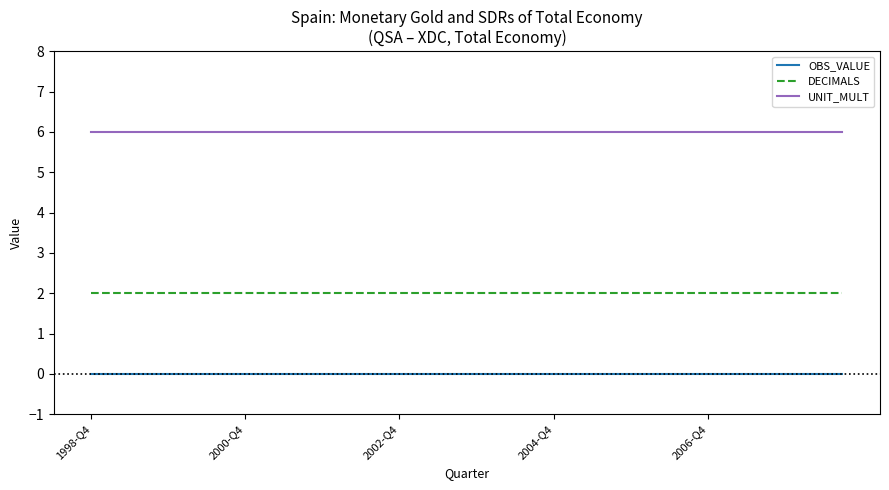

What is the average value of the UNIT_MULT series?

6